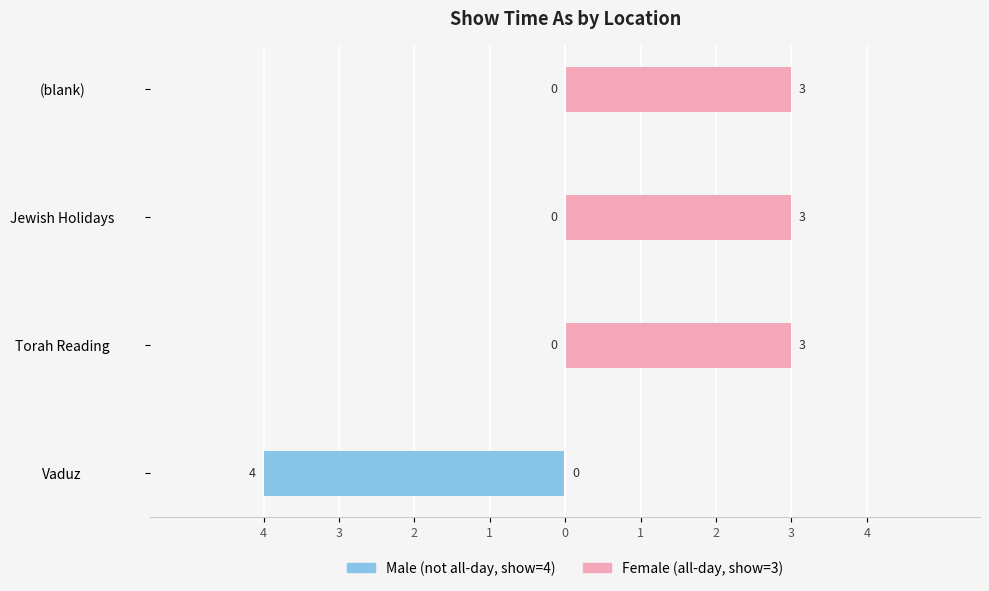

What is the difference between the highest and lowest values at Vaduz?

4